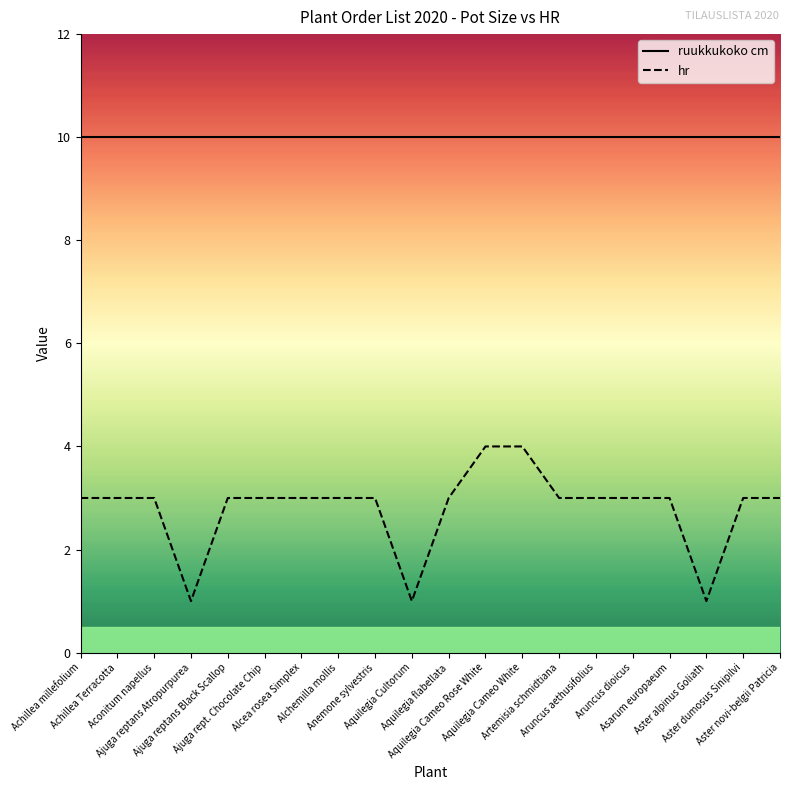

What are all the series names shown in the legend?

ruukkukoko cm, hr